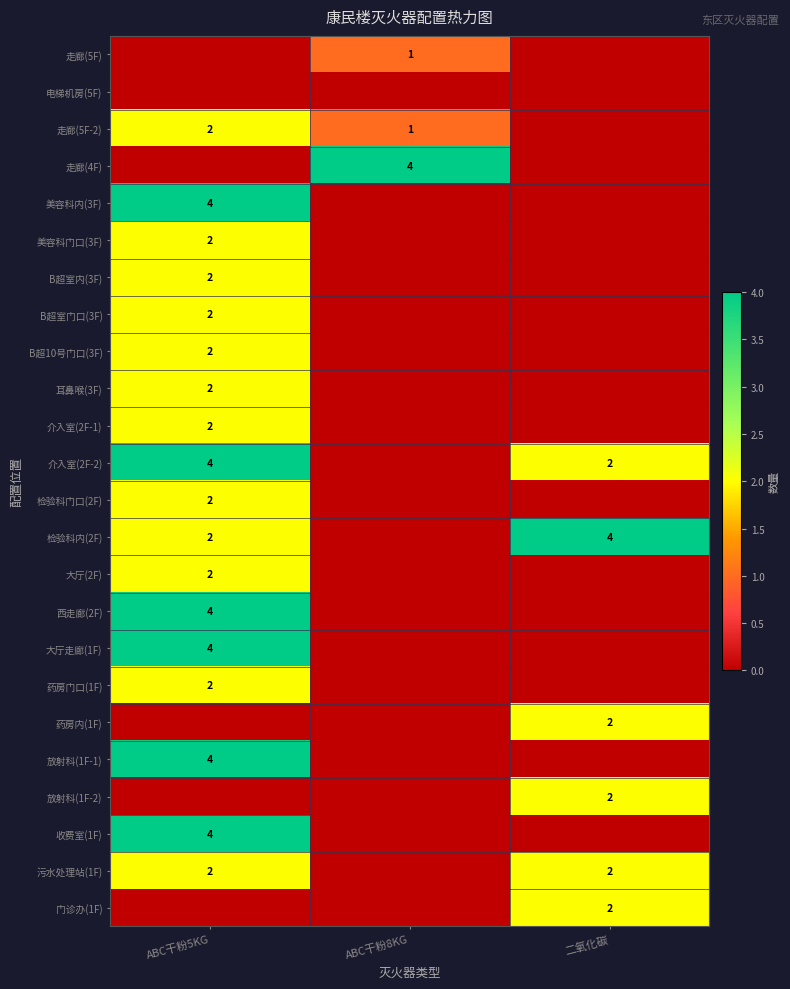

What is the sum of the 介入室(2F-2) values at 二氧化碳 and ABC干粉5KG?

6